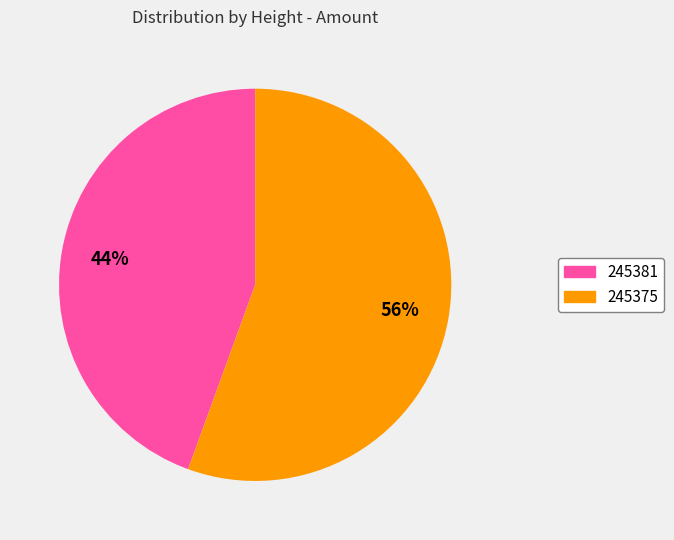

The 245375 slice represents 56% of the pie. True or false?

True